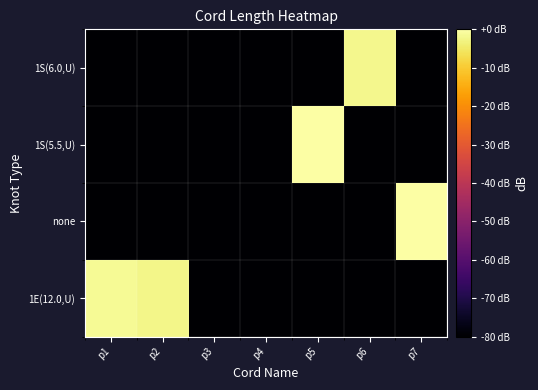

Which has a higher value, p5 or p7?

p5